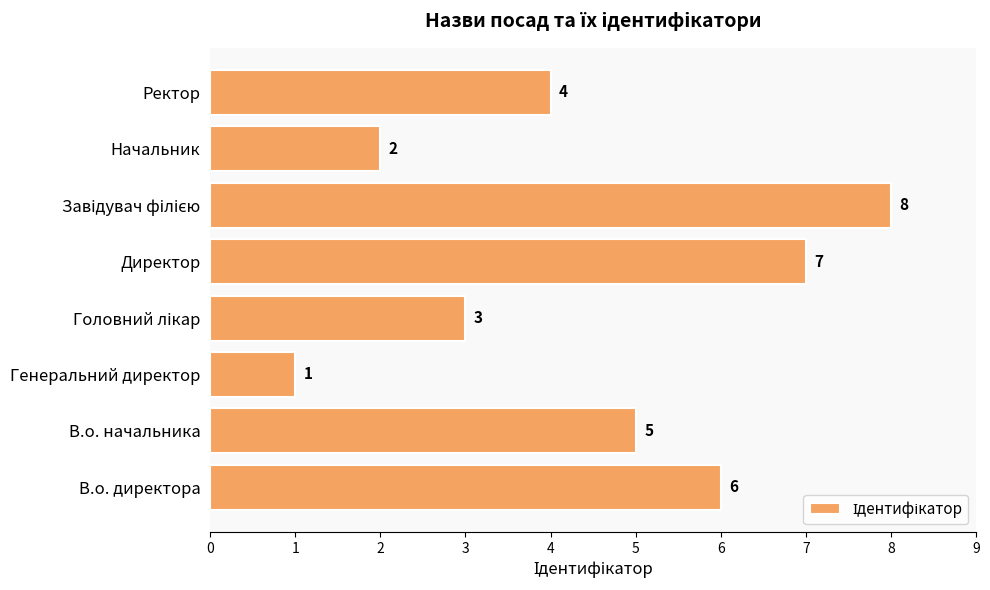

The value at Ректор is 4. True or false?

True